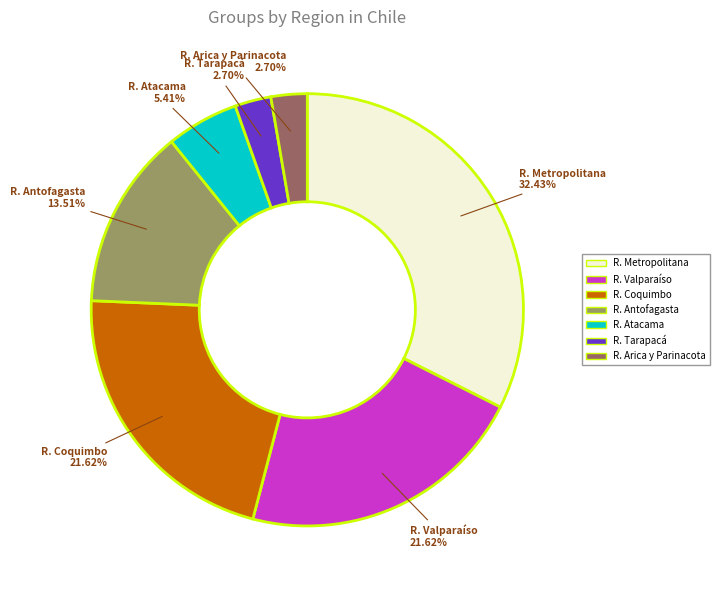

Is there a majority slice in this chart?

No